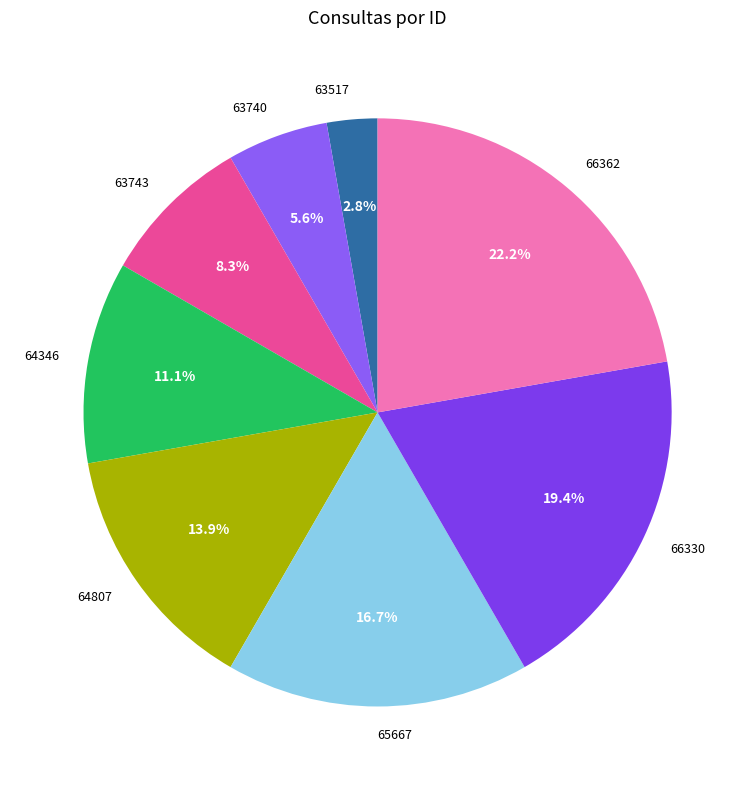

Count the number of slices in the pie.

8